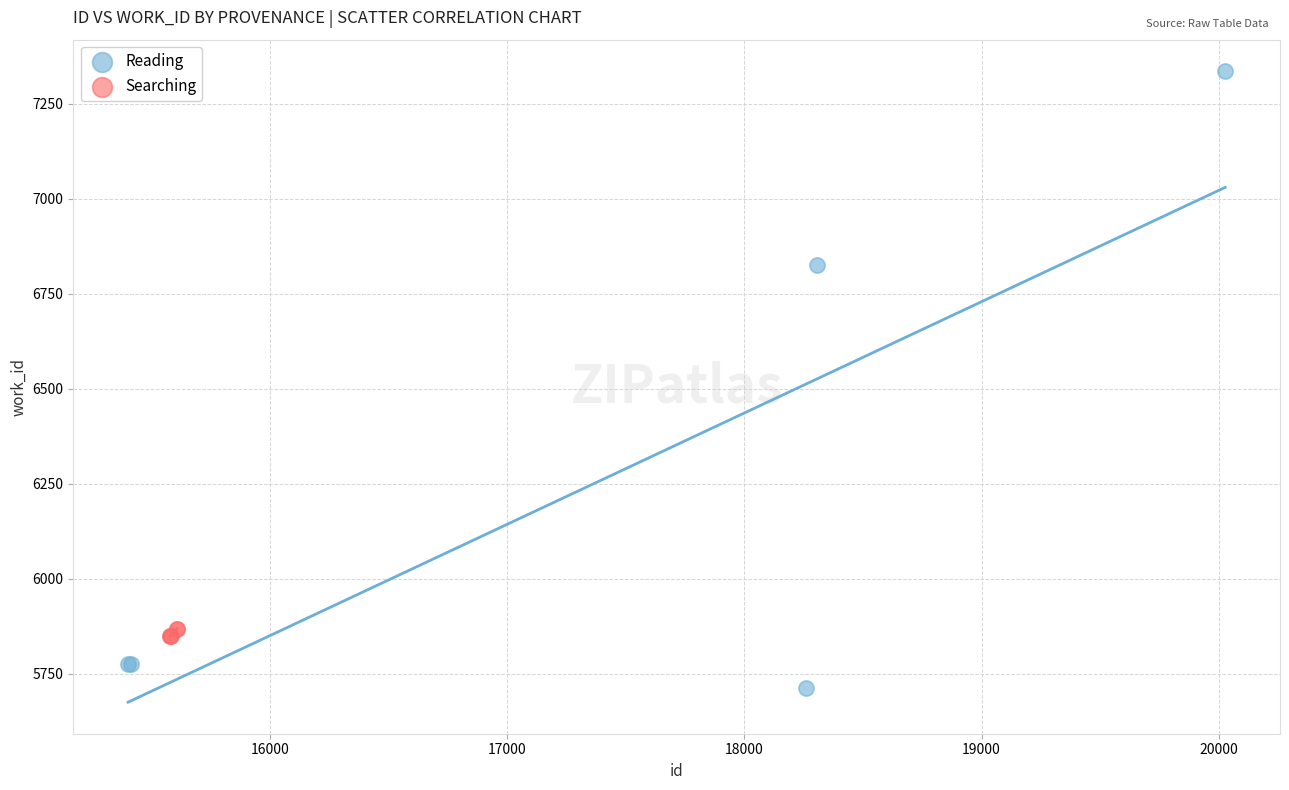

What are all the series names shown in the legend?

Reading, Searching